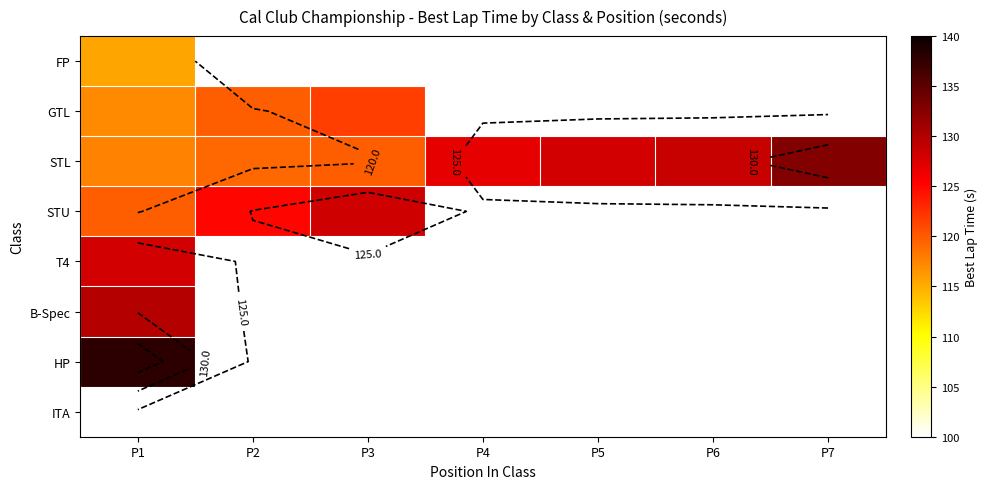

What is the maximum value shown in the chart?

137.9